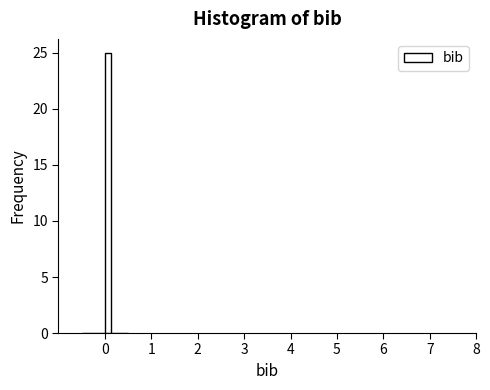

Around what value on the x-axis is the tallest bar? Give the approximate position of its centre, as read against the axis.

0.1